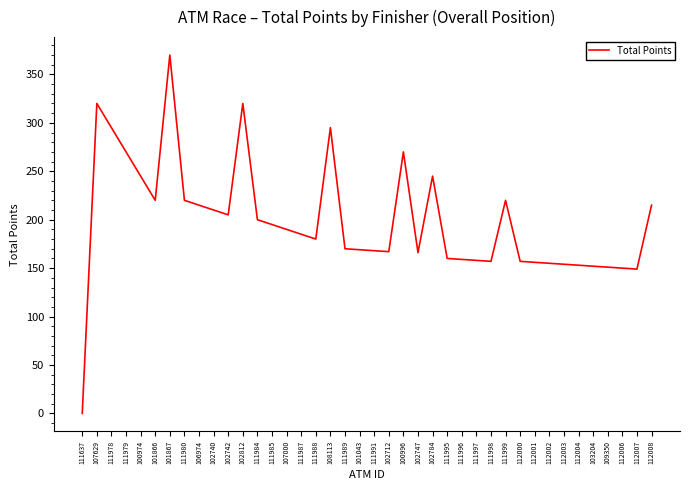

At which label does the data first exceed 185?

107629